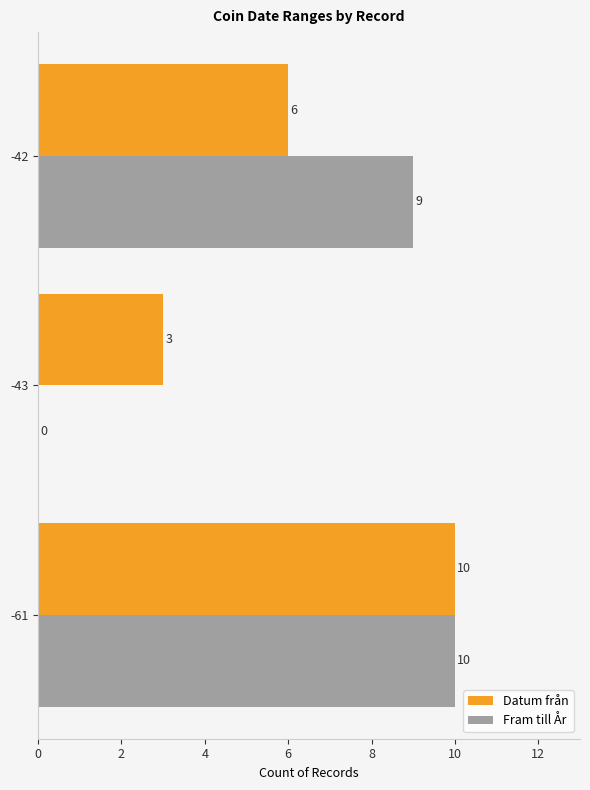

What is the average value of the Datum från series?

6